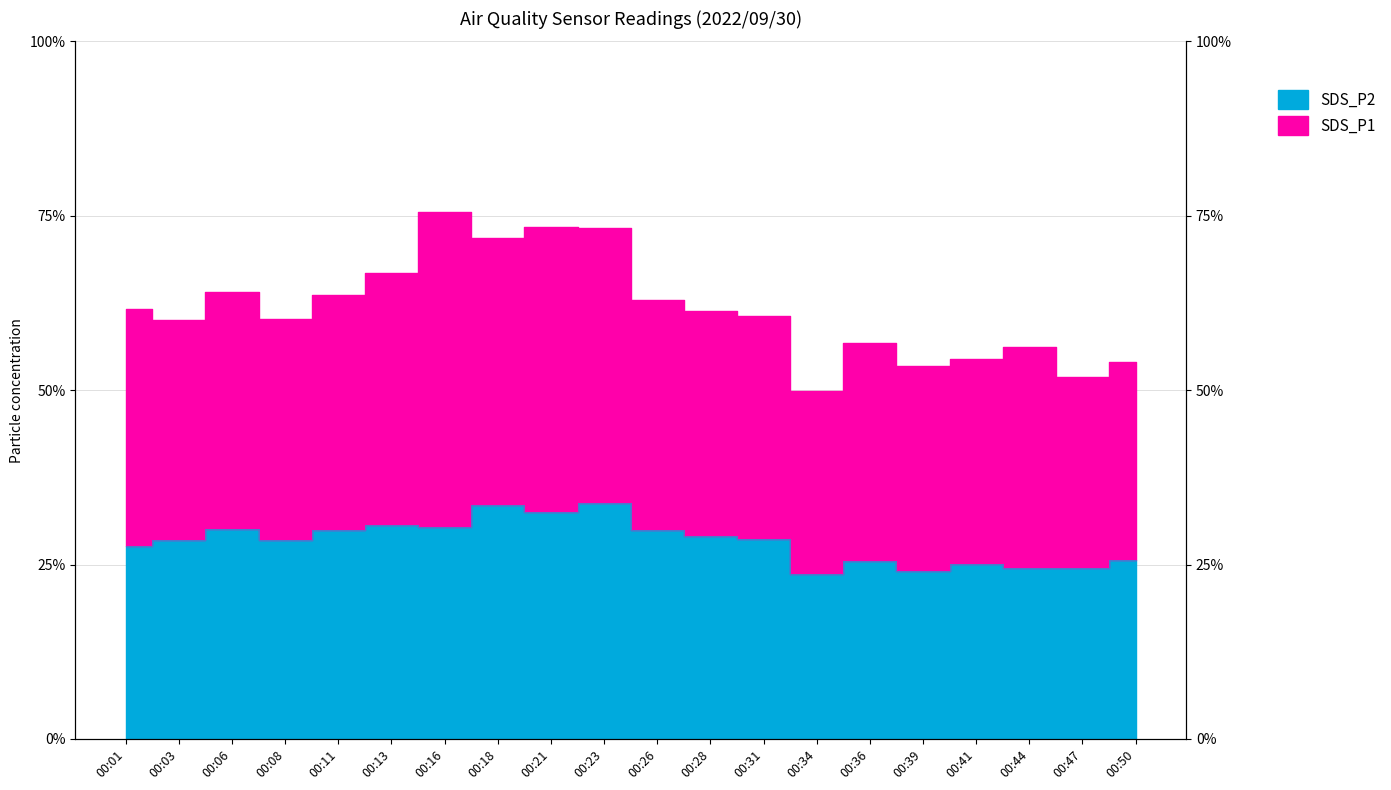

What is the ratio of the value at 00:06 to the value at 00:47?

1.2